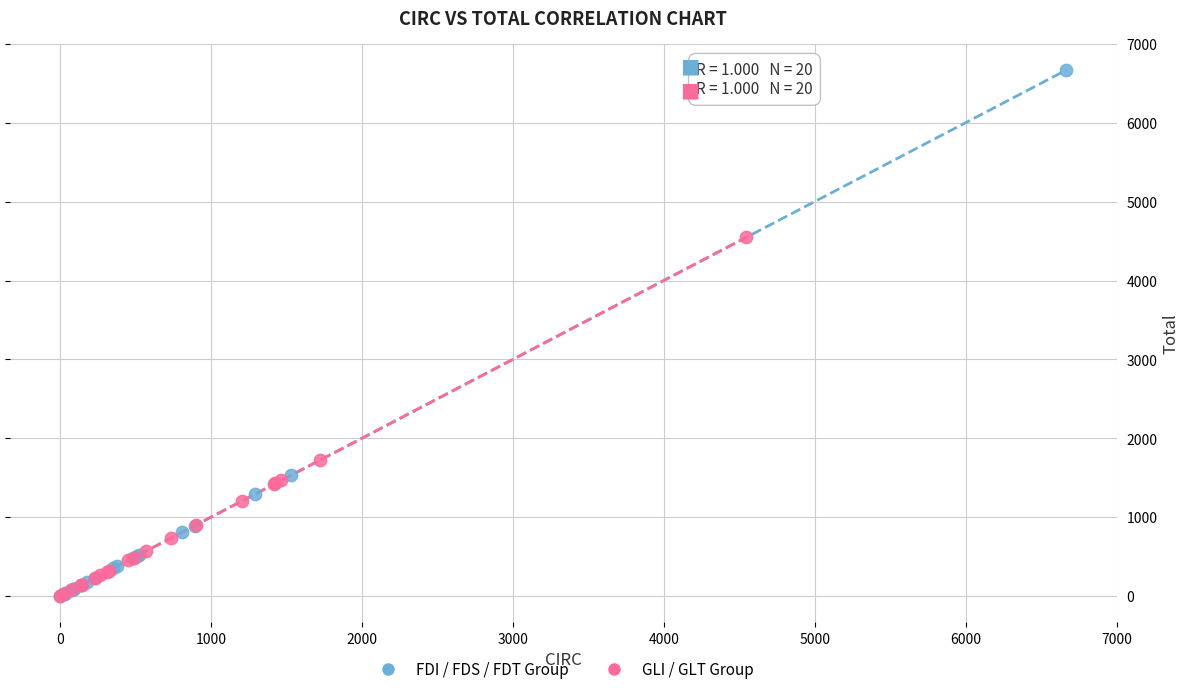

Which series contains the highest Y value?

FDI / FDS / FDT Group